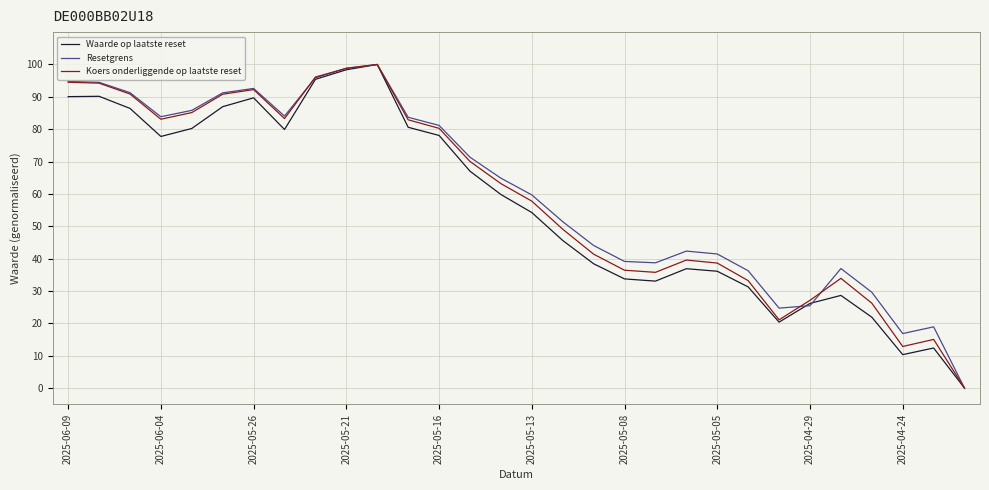

What is the sum of all Resetgrens values?

1819.8